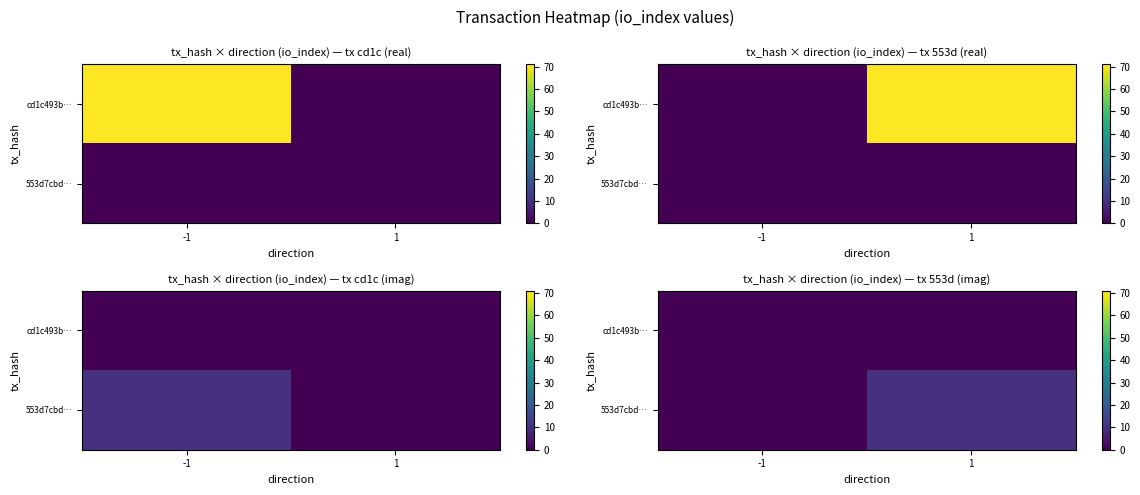

How many data points does each series have?

2